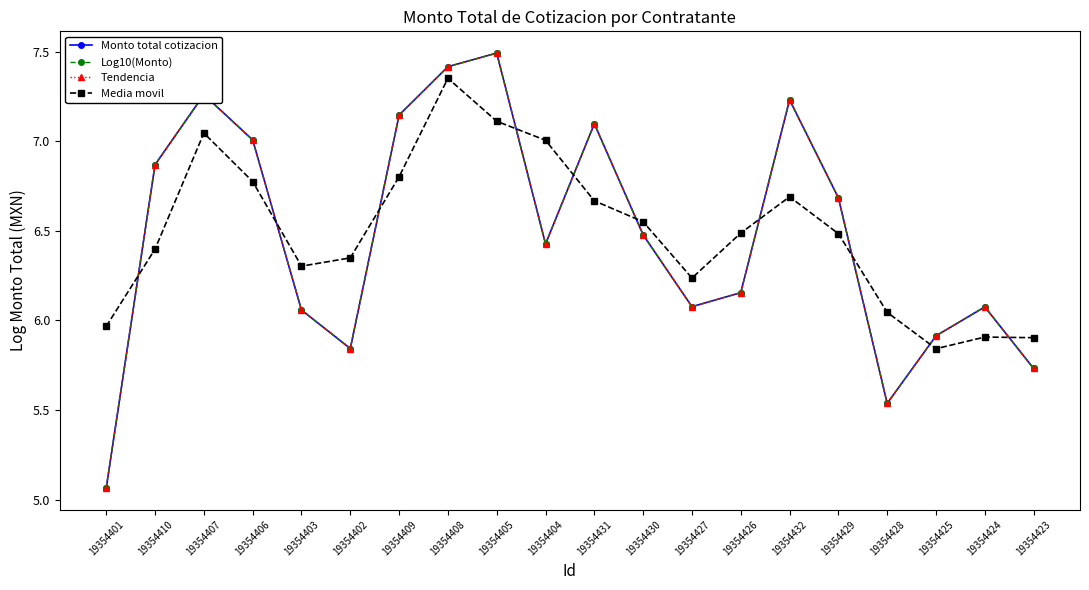

The value of Media movil at 19354423 is 5.9. True or false?

True